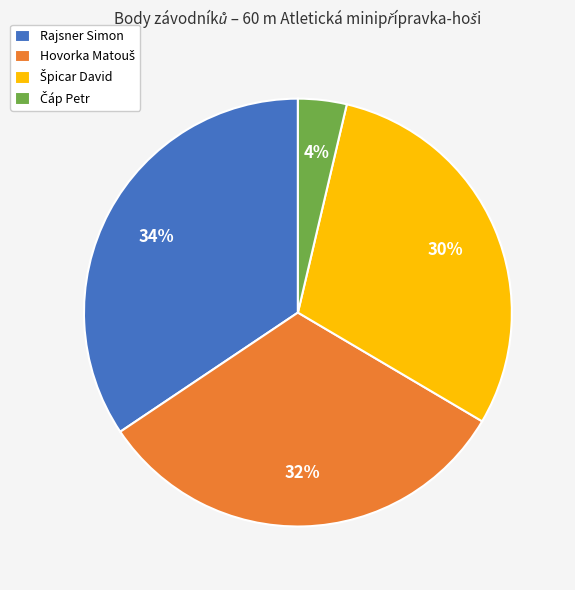

What percentage is the Rajsner Simon slice, to the nearest percent?

34%